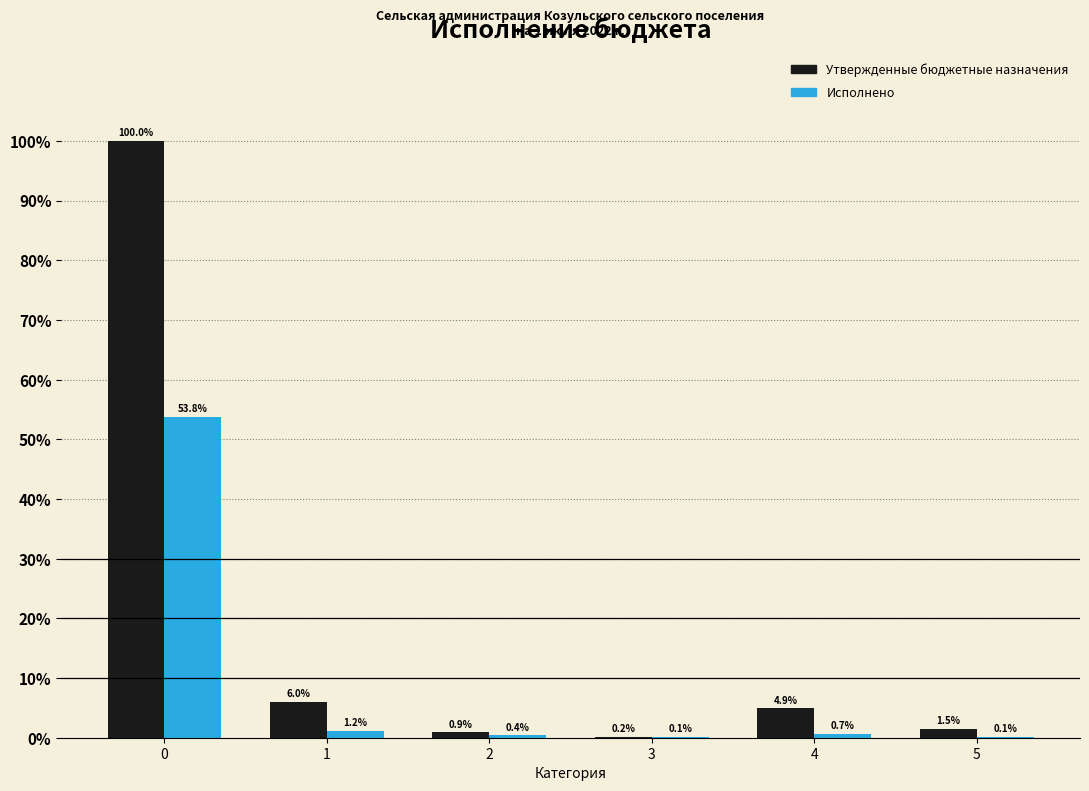

Reading left to right, list all the values displayed in this chart.

Утвержденные бюджетные назначения: 0=100.0	1=6.0	2=0.9	3=0.2	4=4.9	5=1.5
Исполнено: 0=53.8	1=1.2	2=0.4	3=0.1	4=0.7	5=0.1